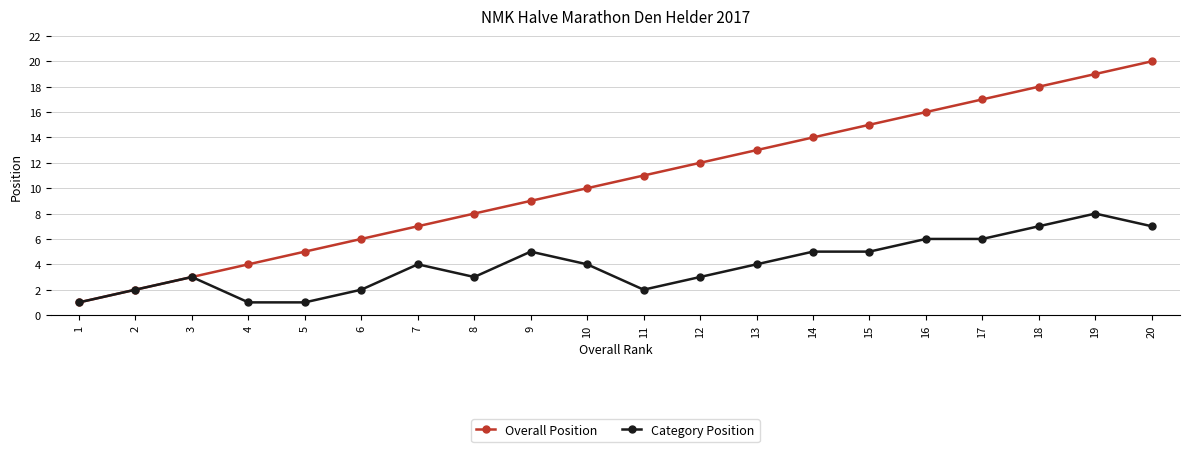

Is it true that Category Position equals 5 at 3?

False